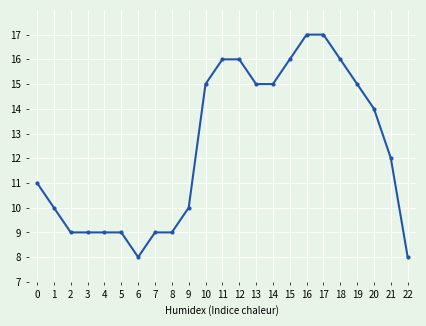

Count the values in the range 9 to 16.

19